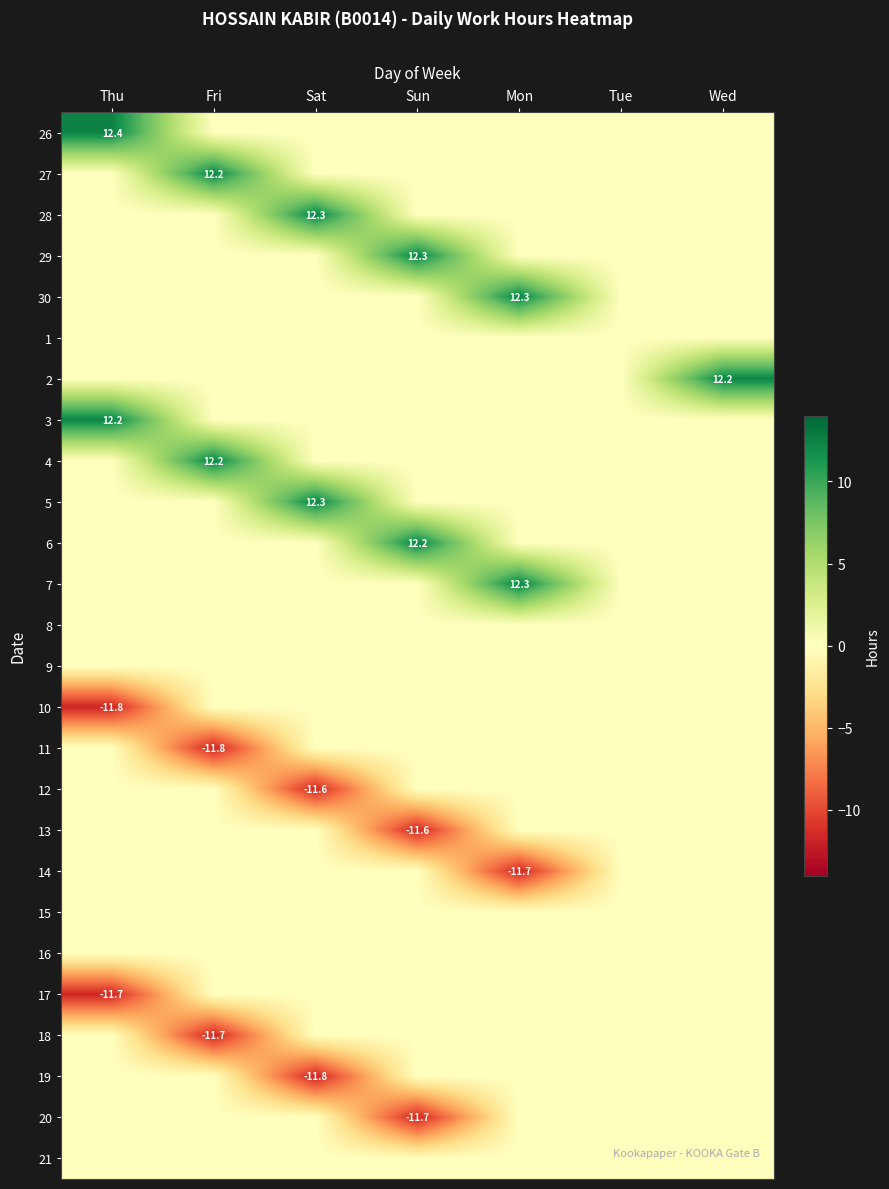

What is the average value of the 19 series?

-1.7